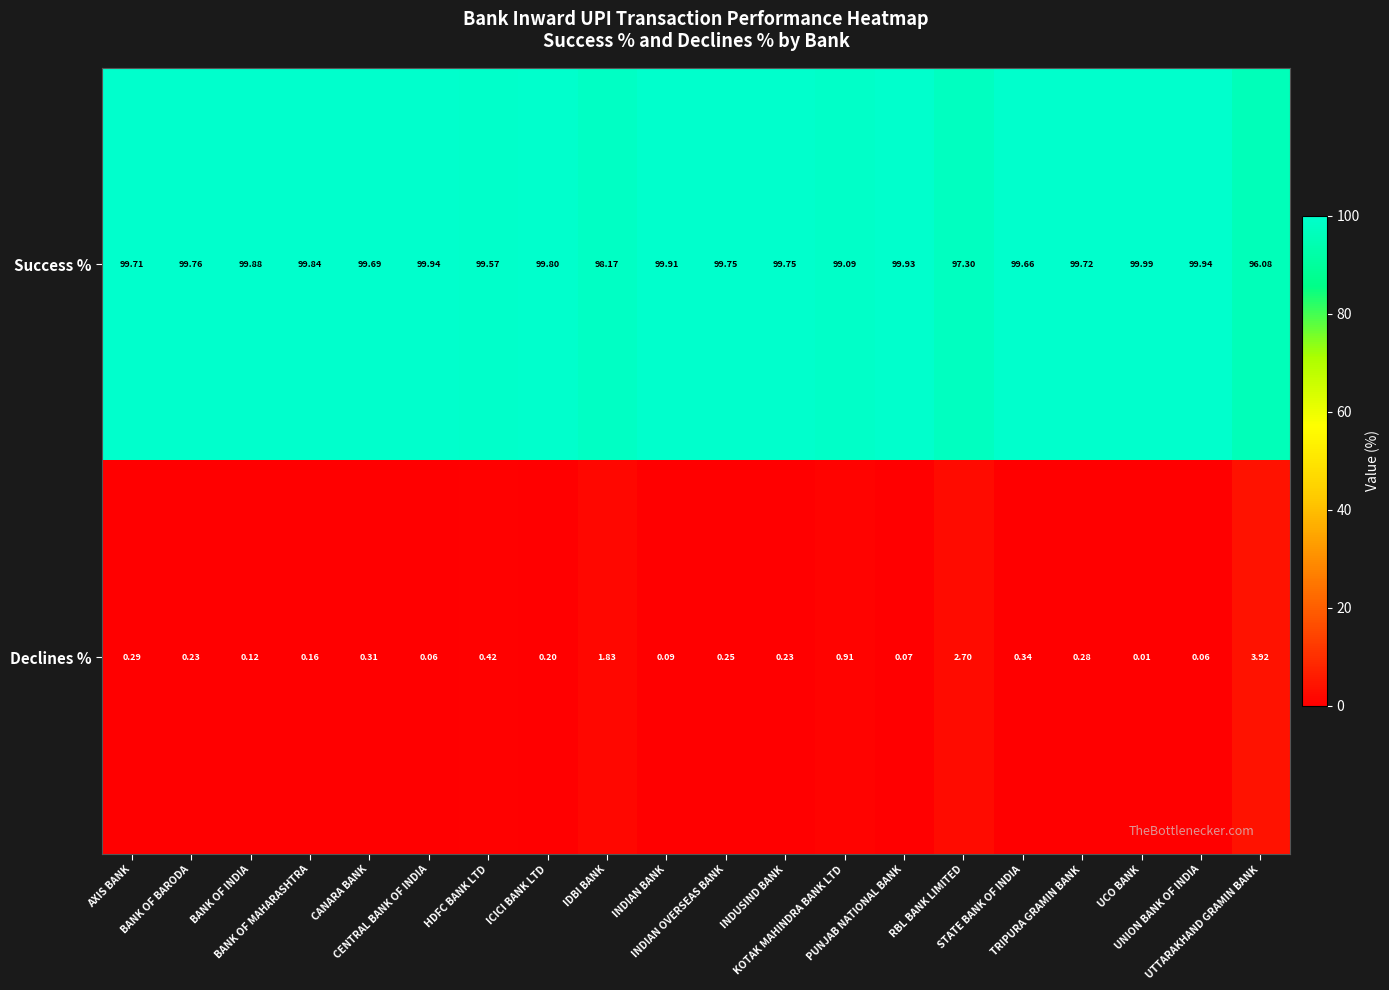

Rank the series by their maximum value, from highest to lowest.

Success %, Declines %